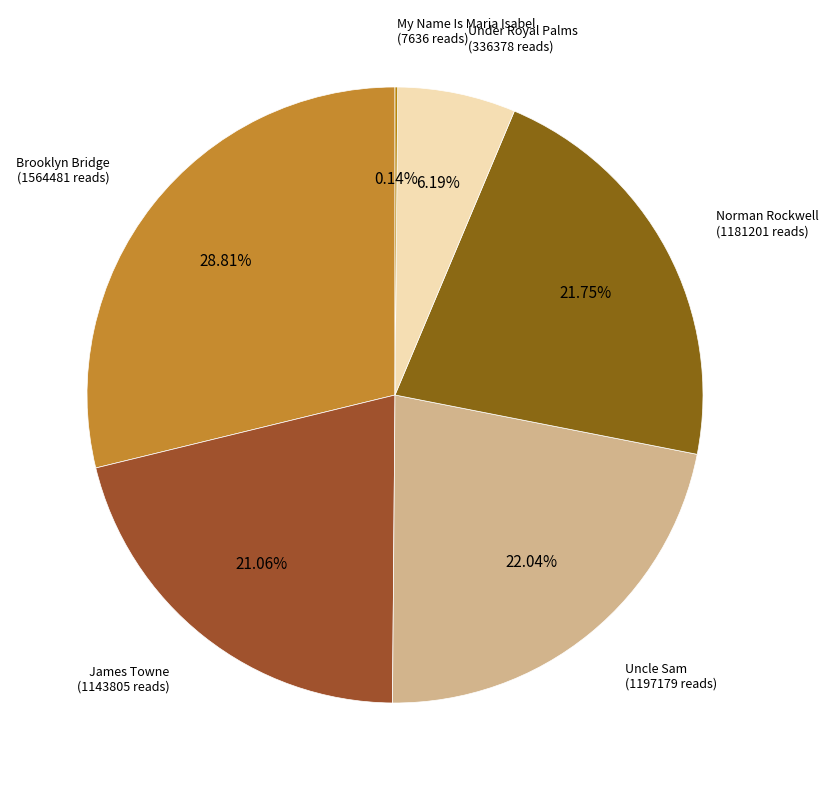

Is there any slice that represents more than half of the pie?

No